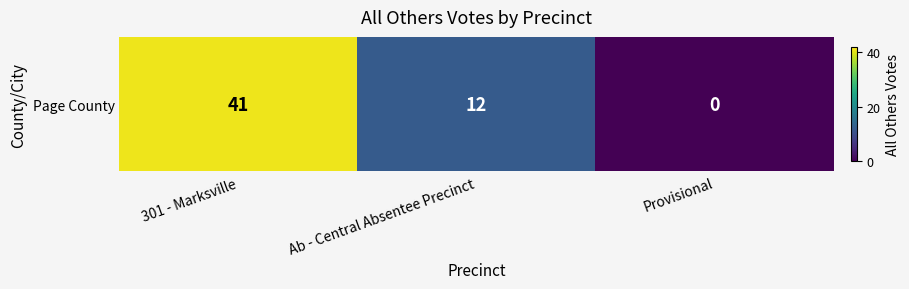

Rank the categories by value from highest to lowest.

301 - Marksville, Ab - Central Absentee Precinct, Provisional